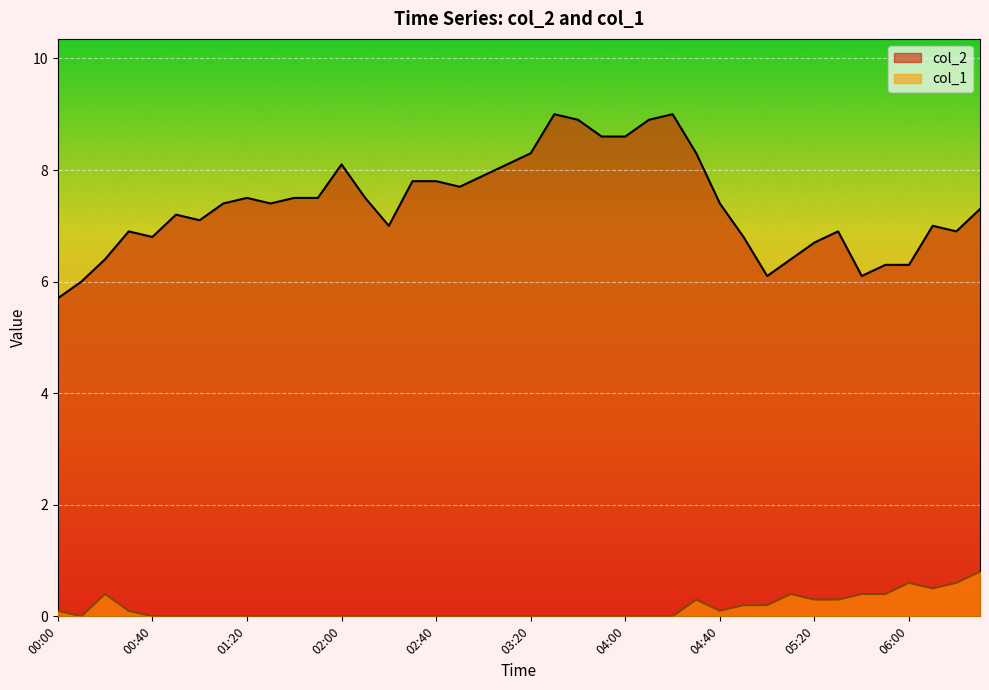

Between 00:00 and 04:20, which is larger?

04:20